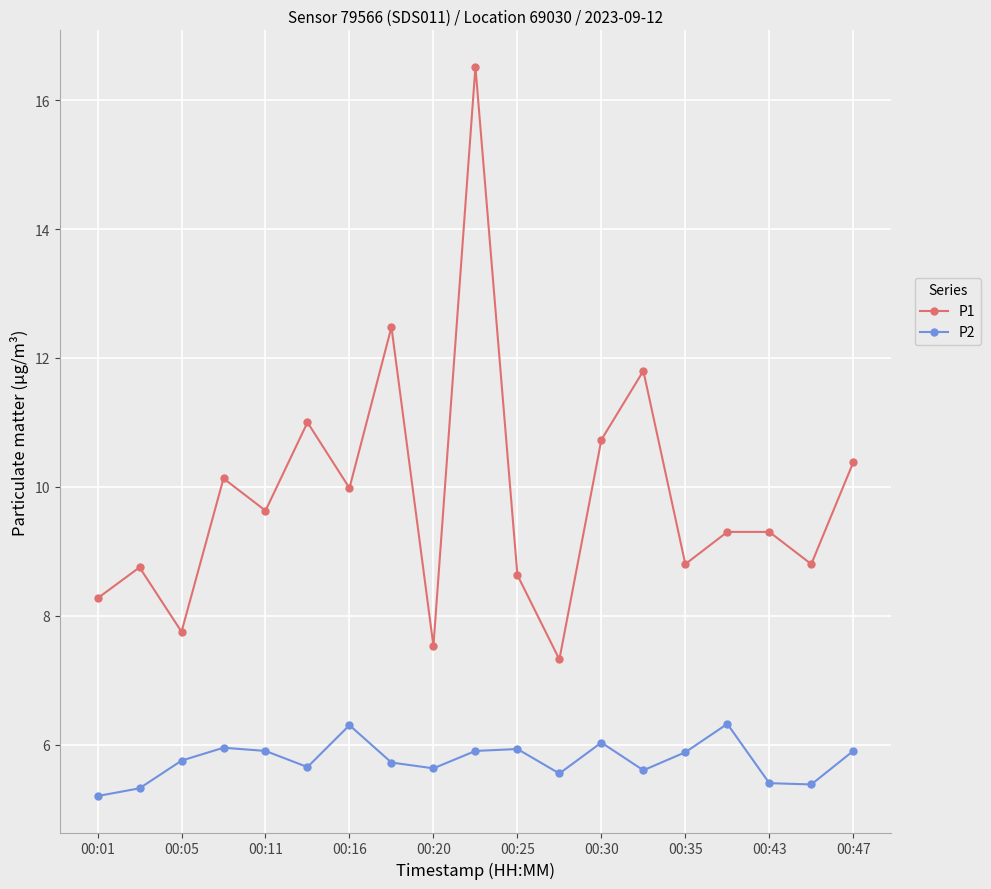

List the series in order of their peak value, lowest first.

P2, P1